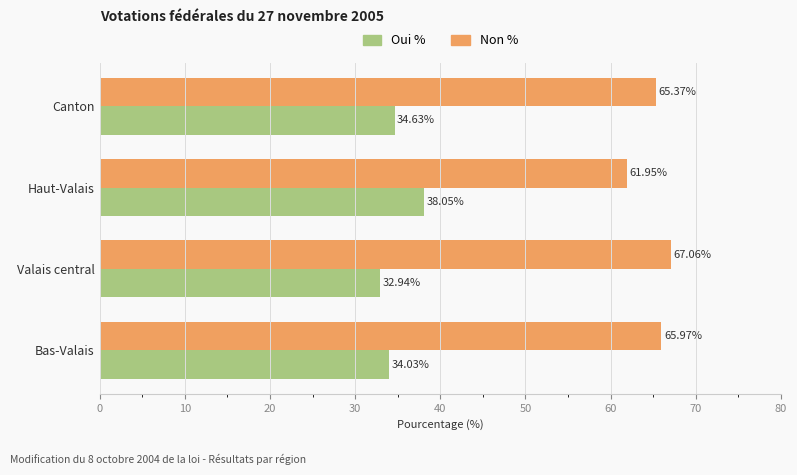

What is the minimum value for Oui %?

32.9